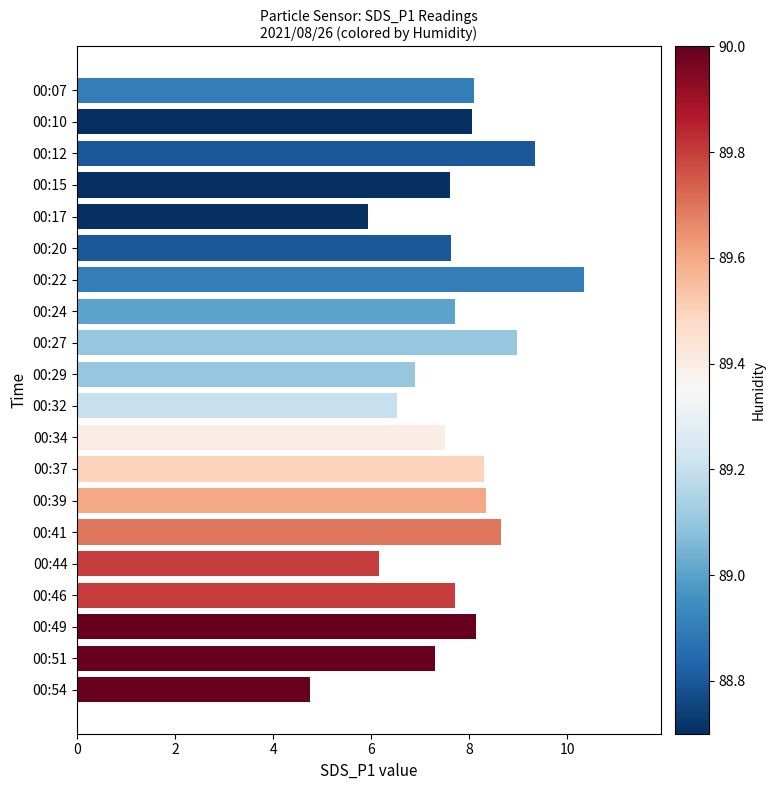

True or false: the data shows 6.5 at 00:32.

True